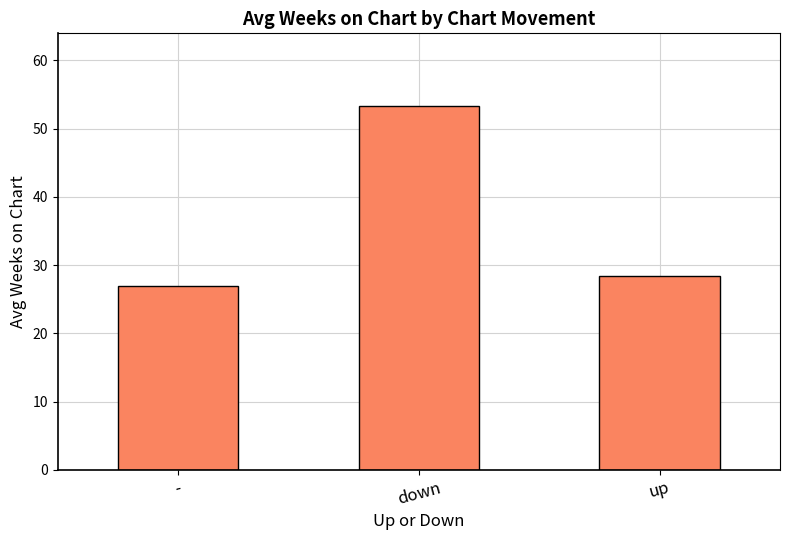

Rank the categories by value from highest to lowest.

down, up, -